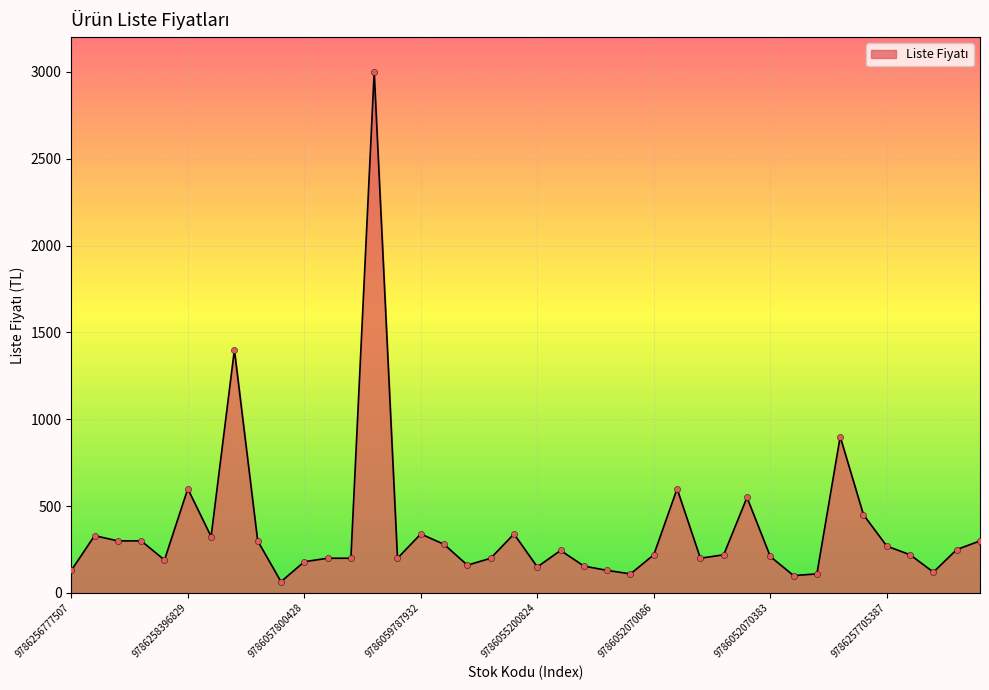

What is the difference between the maximum and minimum values?

2935